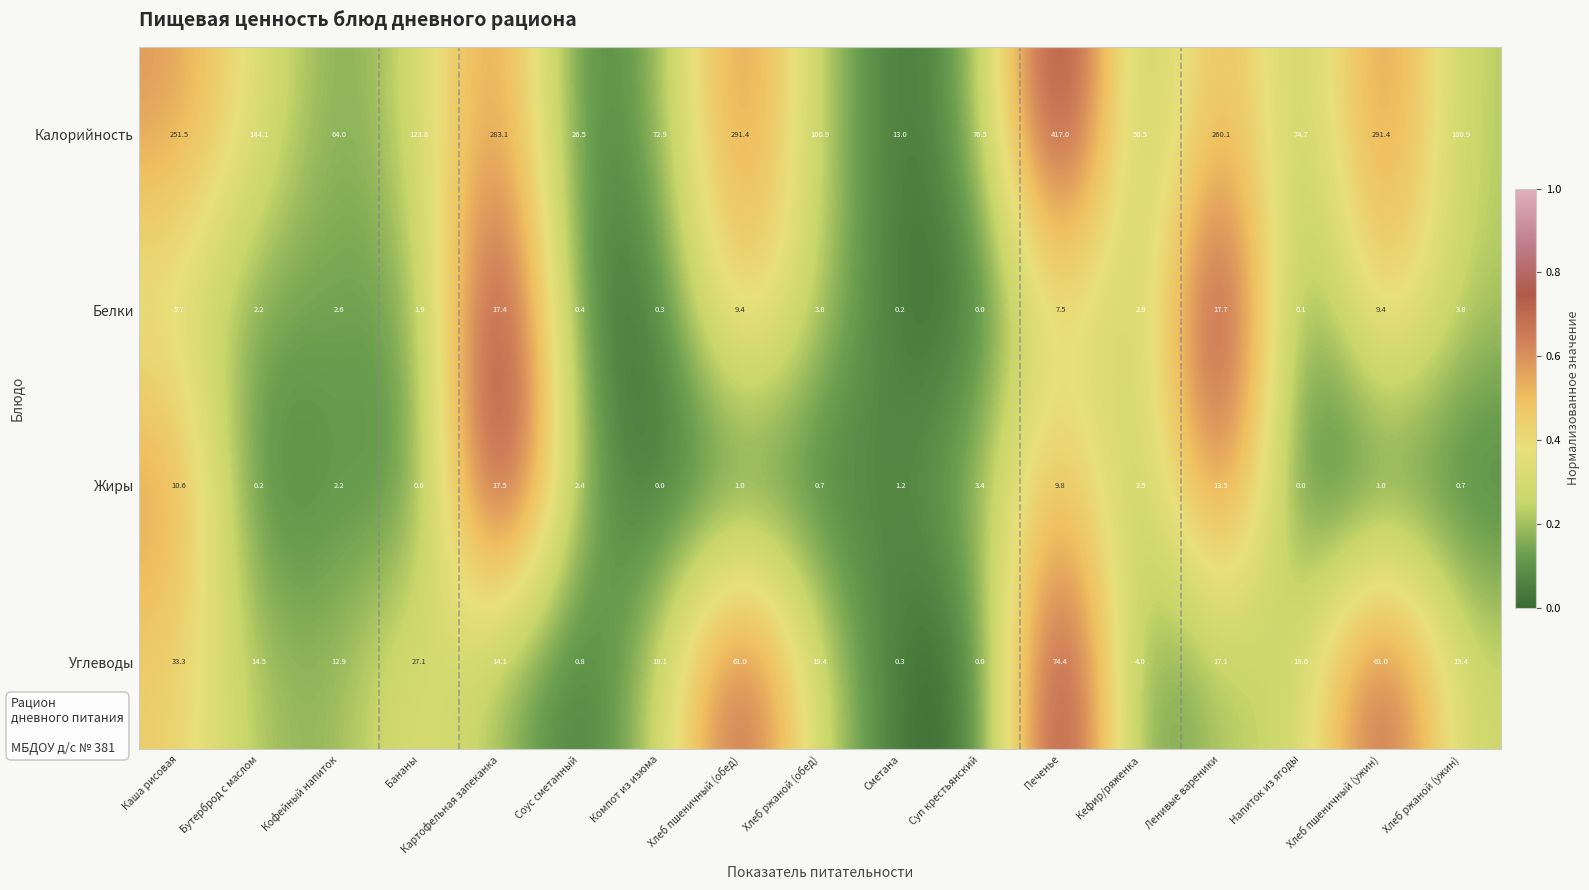

Which category has the highest value in the Углеводы series?

Печенье